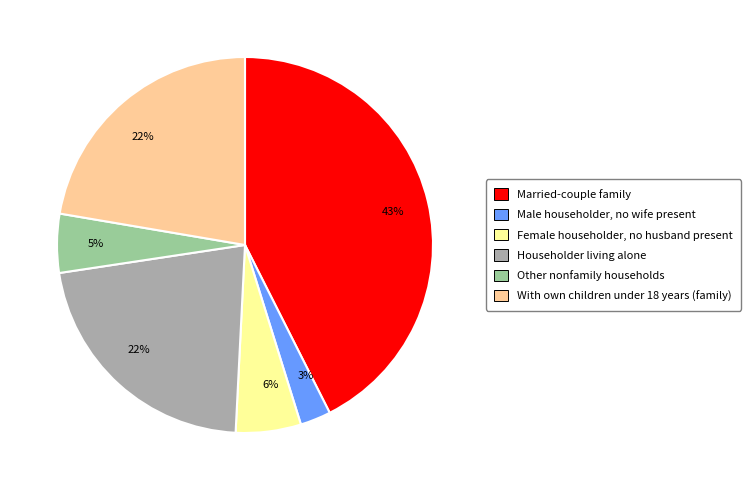

Is there a majority slice in this chart?

No